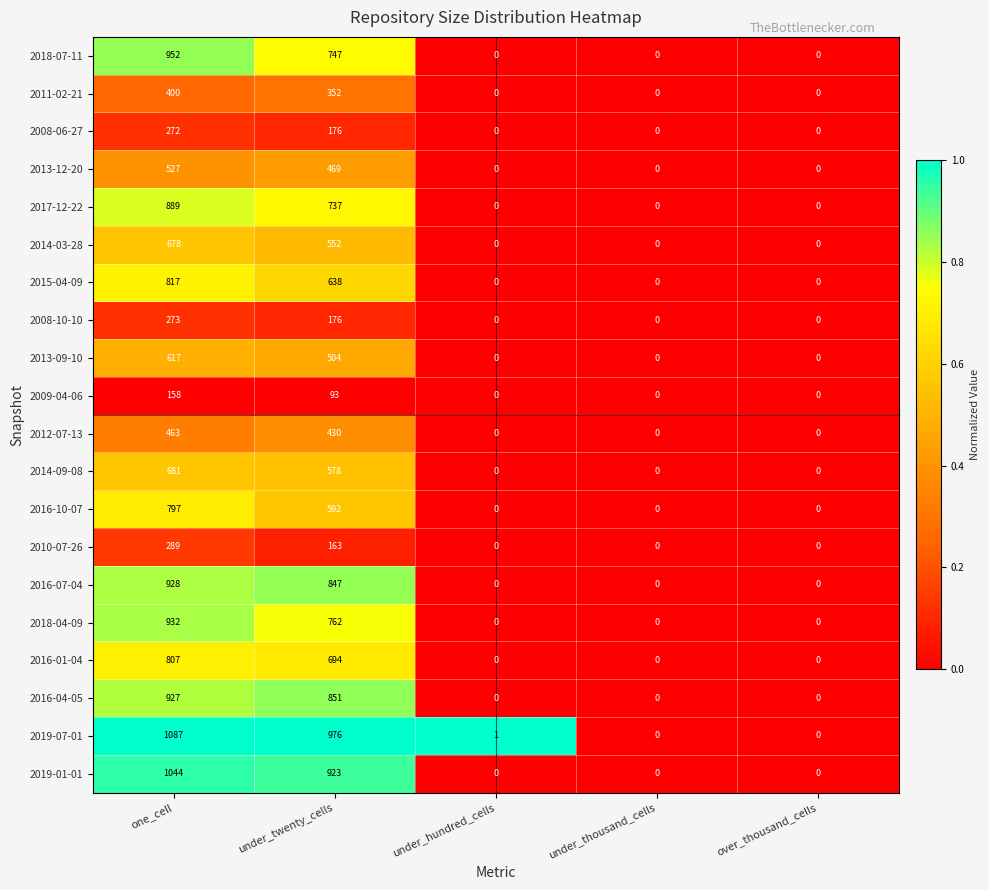

Count the 2013-09-10 values in the range 0 to 504.

4